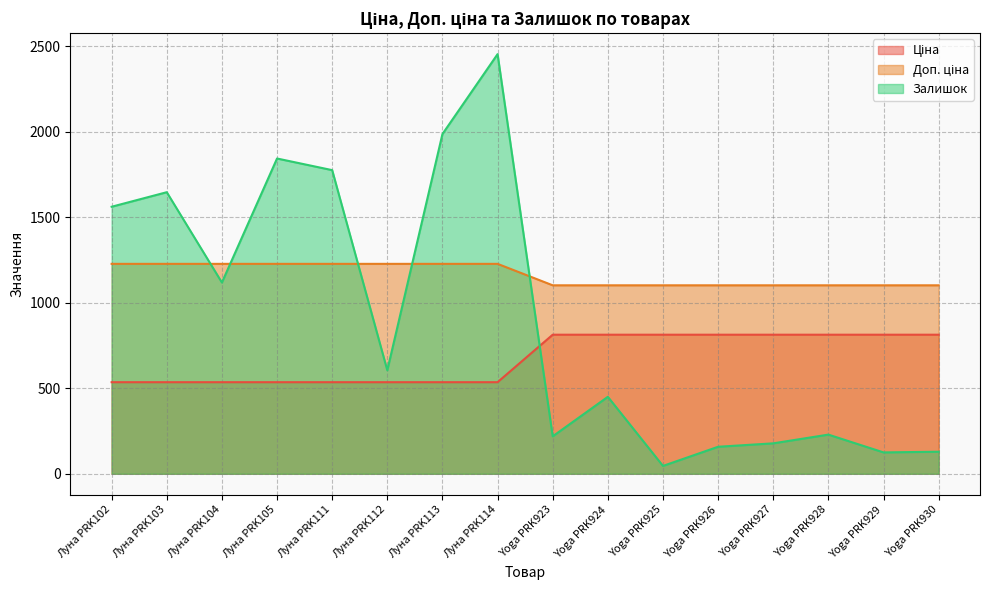

What is the approximate value of Ціна at Луна PRK105?

1227.2